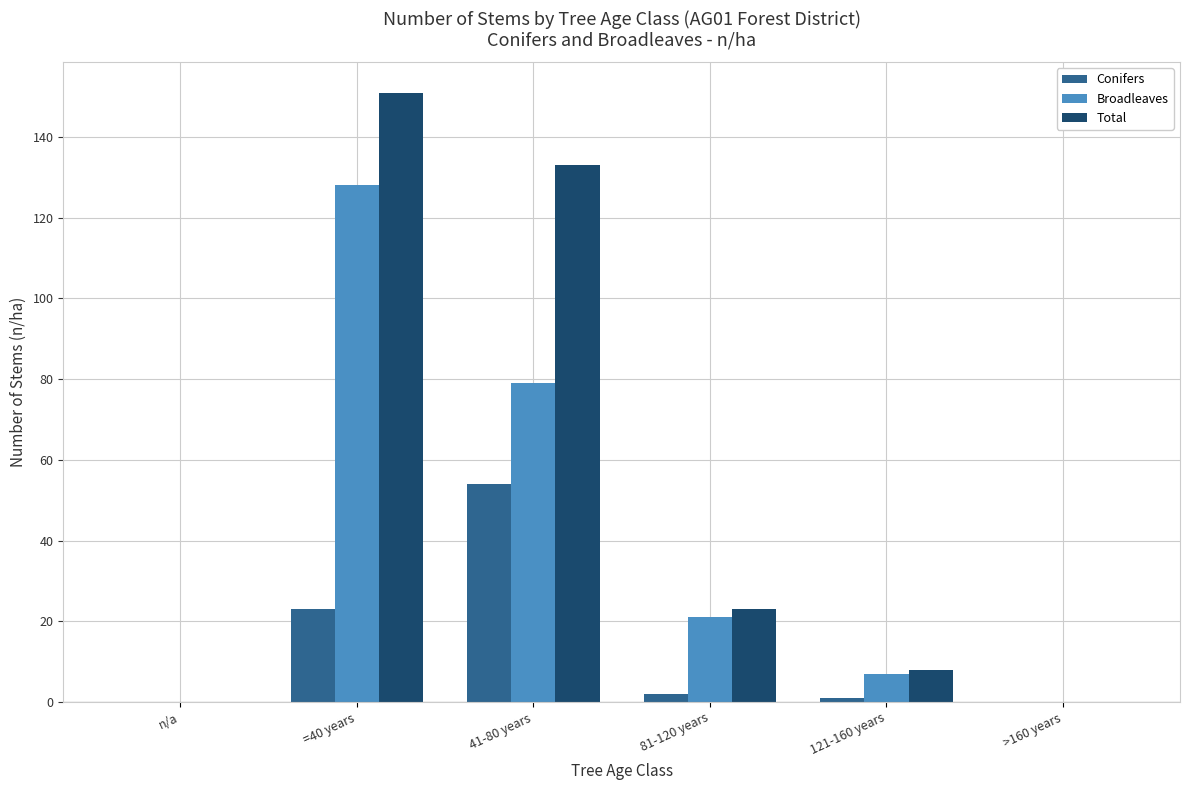

What is the average value of the Broadleaves series?

39